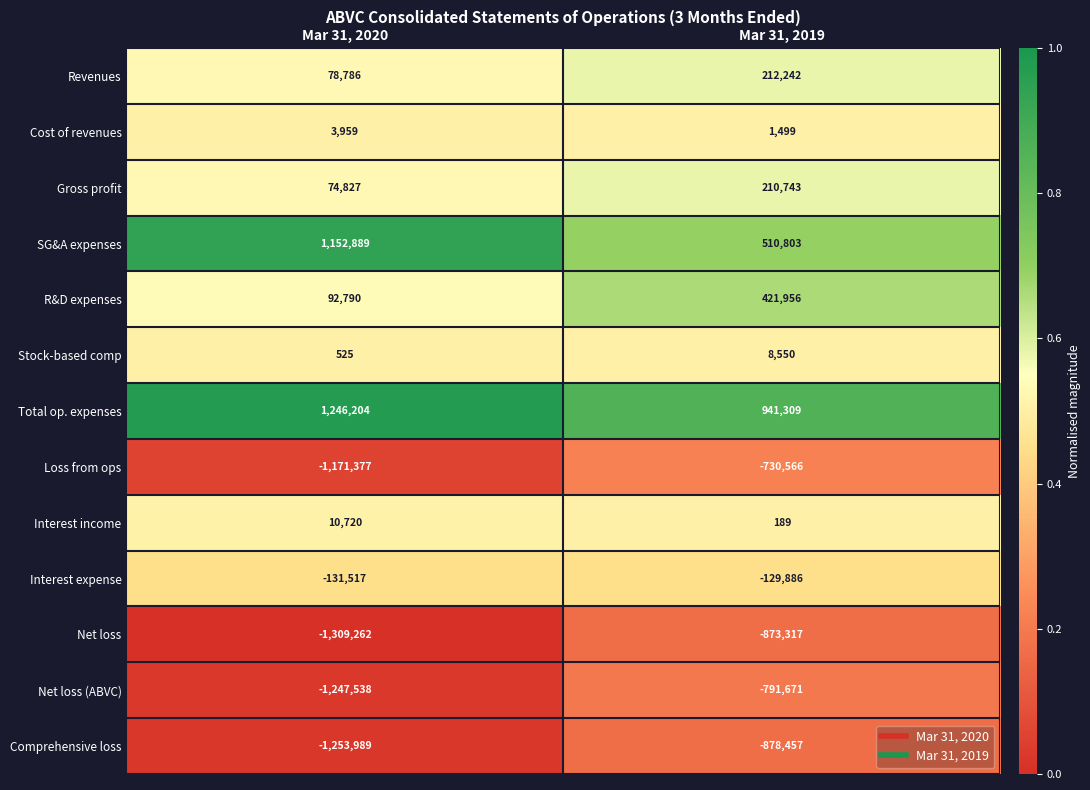

Reading left to right, extract all data points from this chart.

Revenues: 78786	212242
Cost of revenues: 3959	1499
Gross profit: 74827	210743
SG&A expenses: 1152889	510803
R&D expenses: 92790	421956
Stock-based comp: 525	8550
Total op. expenses: 1246204	941309
Loss from ops: -1171377	-730566
Interest income: 10720	189
Interest expense: -131517	-129886
Net loss: -1309262	-873317
Net loss (ABVC): -1247538	-791671
Comprehensive loss: -1253989	-878457